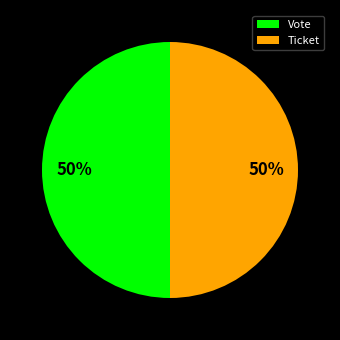

To the nearest percent, what is the average slice percentage?

50%